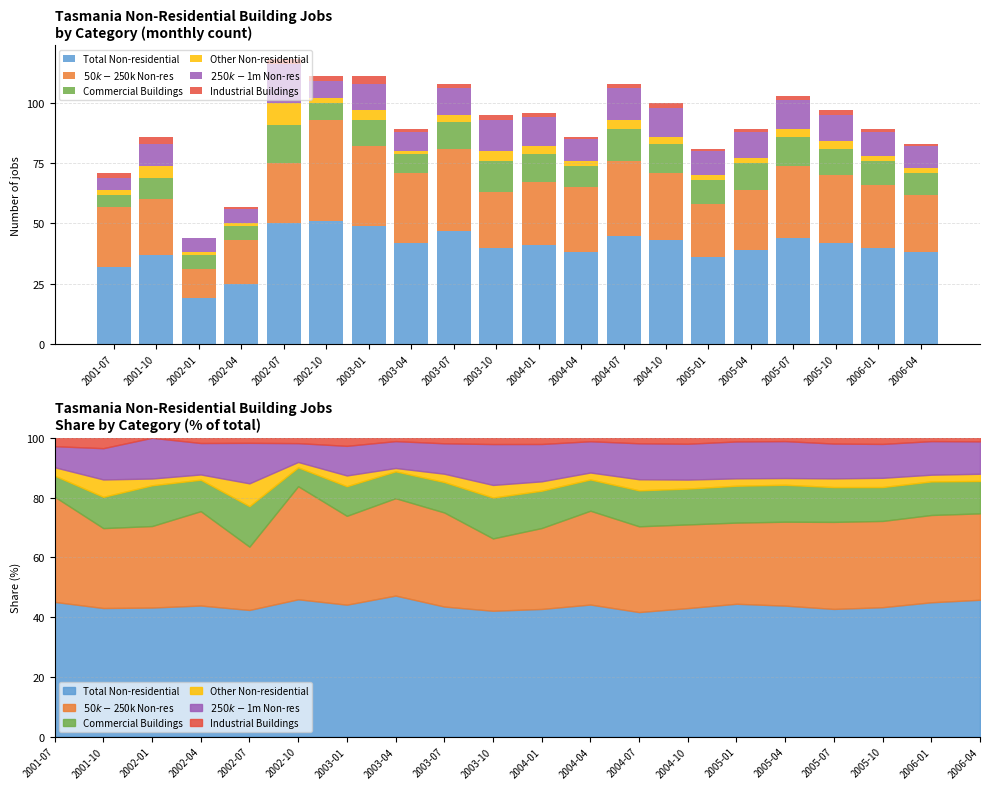

How many distinct data groups are displayed?

6